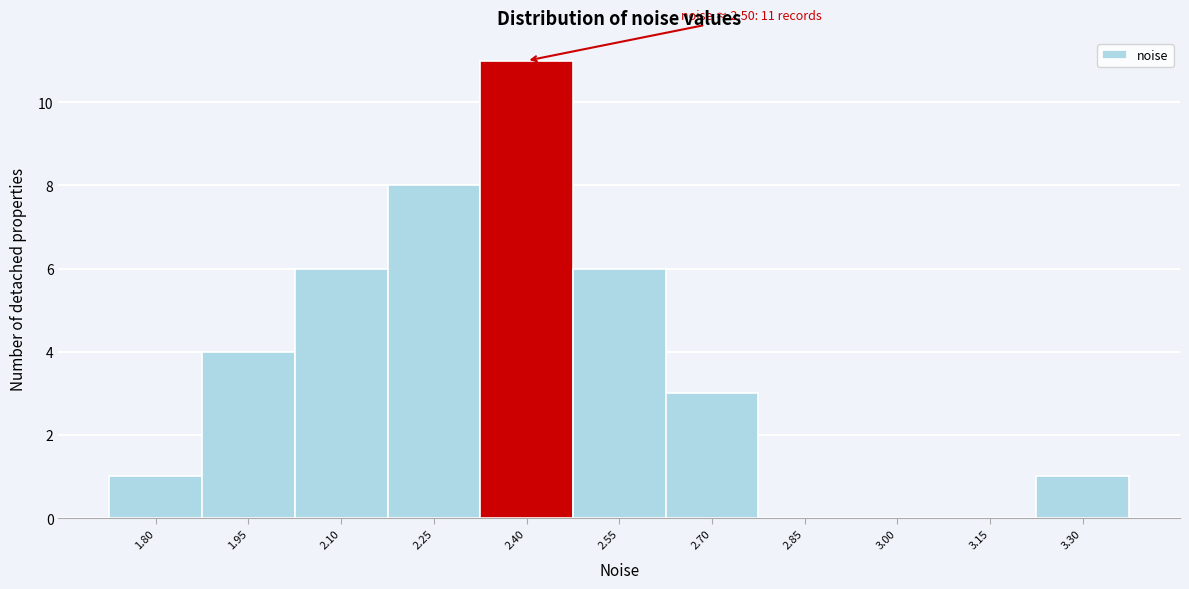

Reading right to left, extract all data points from this chart.

3.30=1	3.15=0	3.00=0	2.85=0	2.70=3	2.55=6	2.40=11	2.25=8	2.10=6	1.95=4	1.80=1